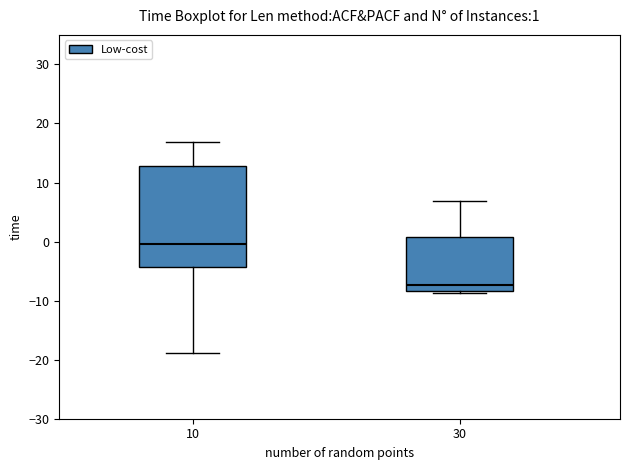

Comparing the boxes themselves (not the whiskers), which one is the tallest?

10